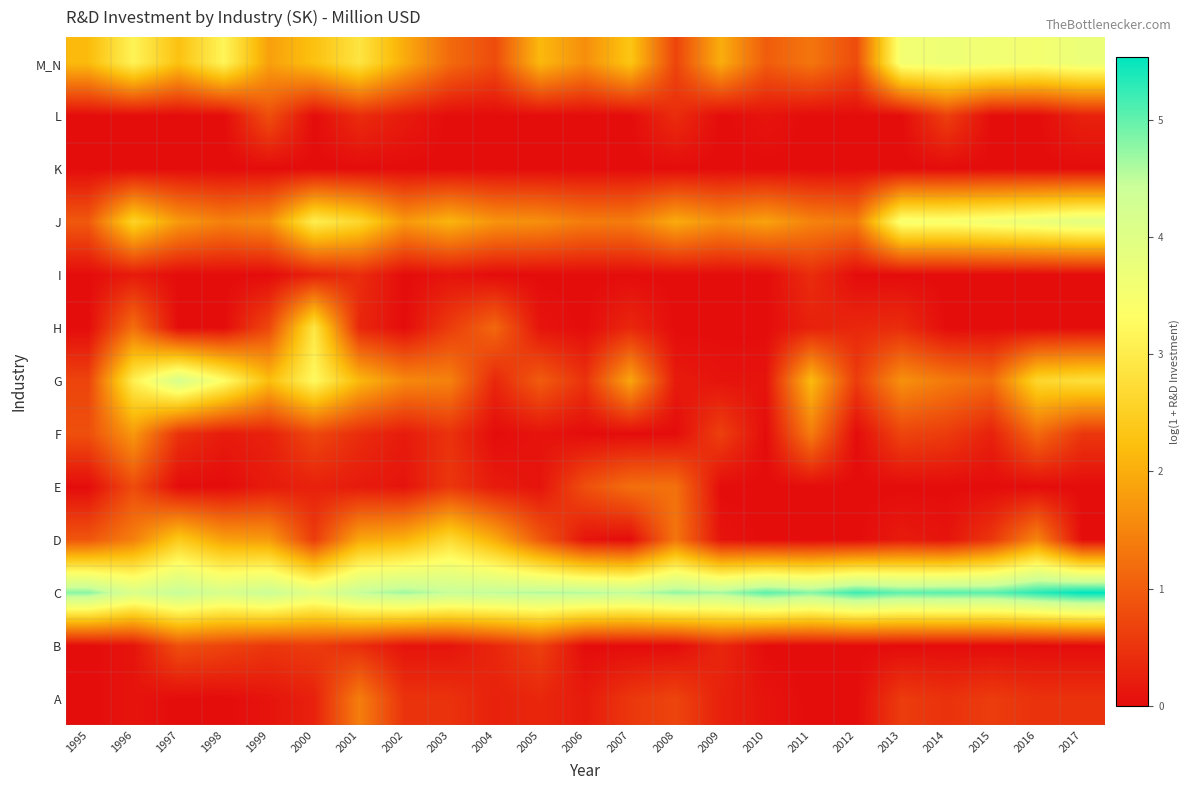

What is the total value across all series at 2001?

17.6